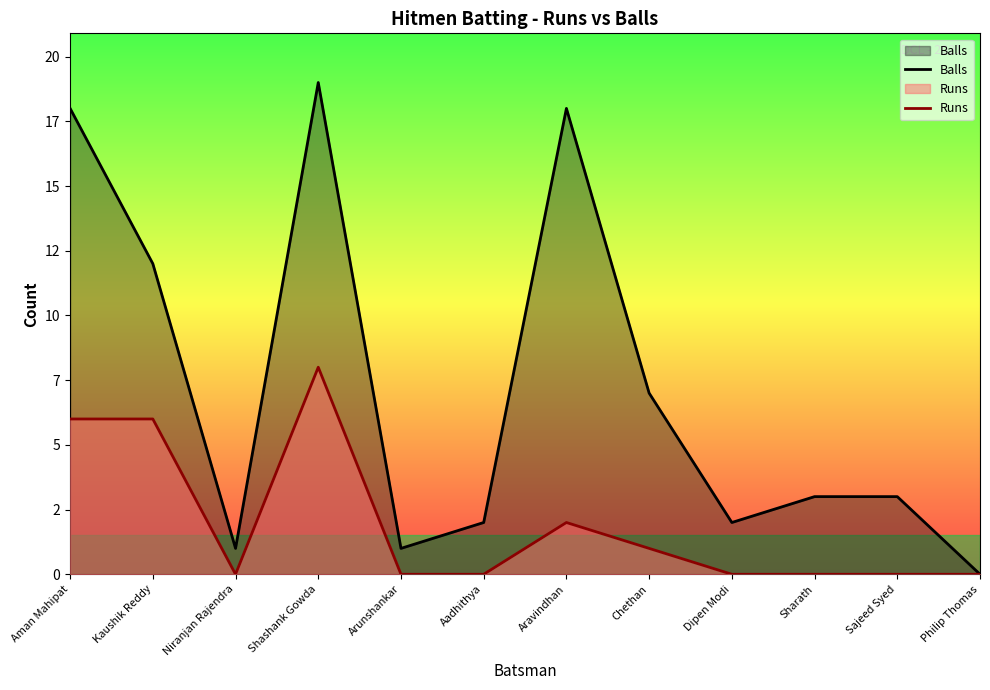

True or false: Runs and Balls intersect in this chart.

False